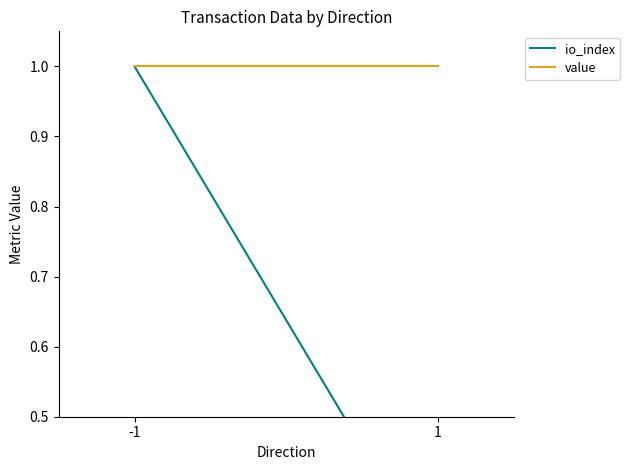

Is it true that value equals 1.0 at 1?

True